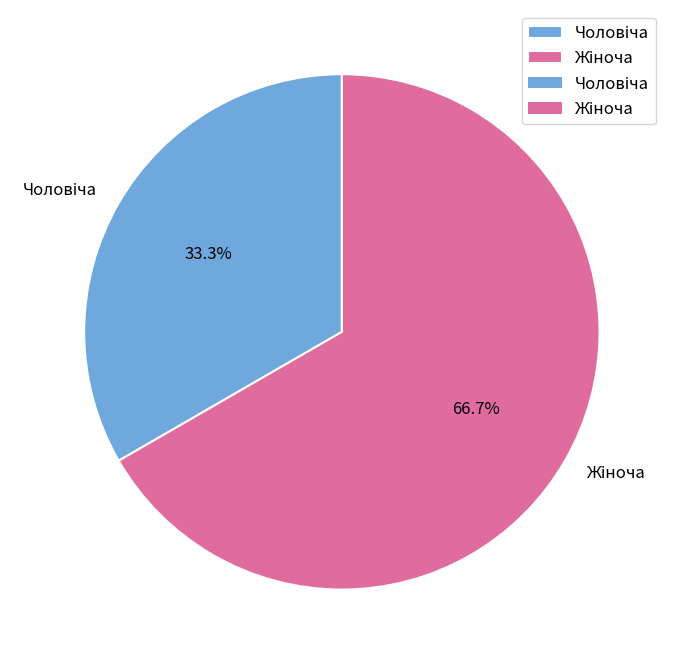

Is there any slice that represents more than half of the pie?

Yes